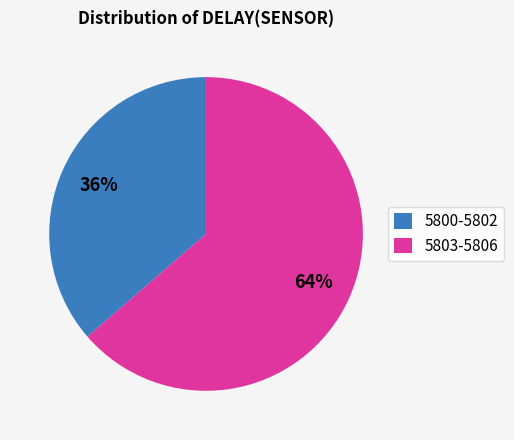

How many segments does this pie chart have?

2